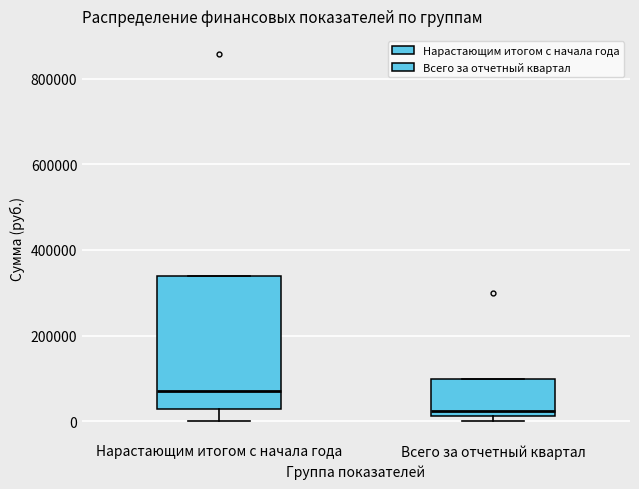

Reading left to right, transcribe this box plot: for each box, give where its median line is, the range the box spans, and where its two whiskers end, as read against the y-axis. The values are not printed on the chart, so give them approximately, as read against the axis.

Нарастающим итогом с начала года: median 80000, box 20000 to 340000, whiskers 0 to 340000
Всего за отчетный квартал: median 20000 (just above the box's lower edge), box 20000 to 100000, whiskers 0 to 100000